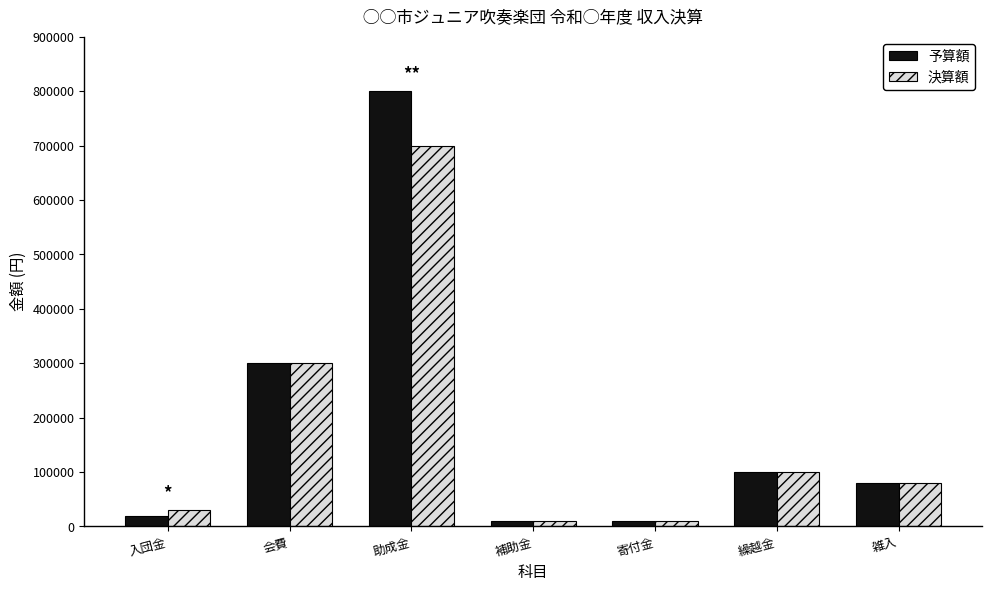

At which label does 予算額 reach its peak?

助成金